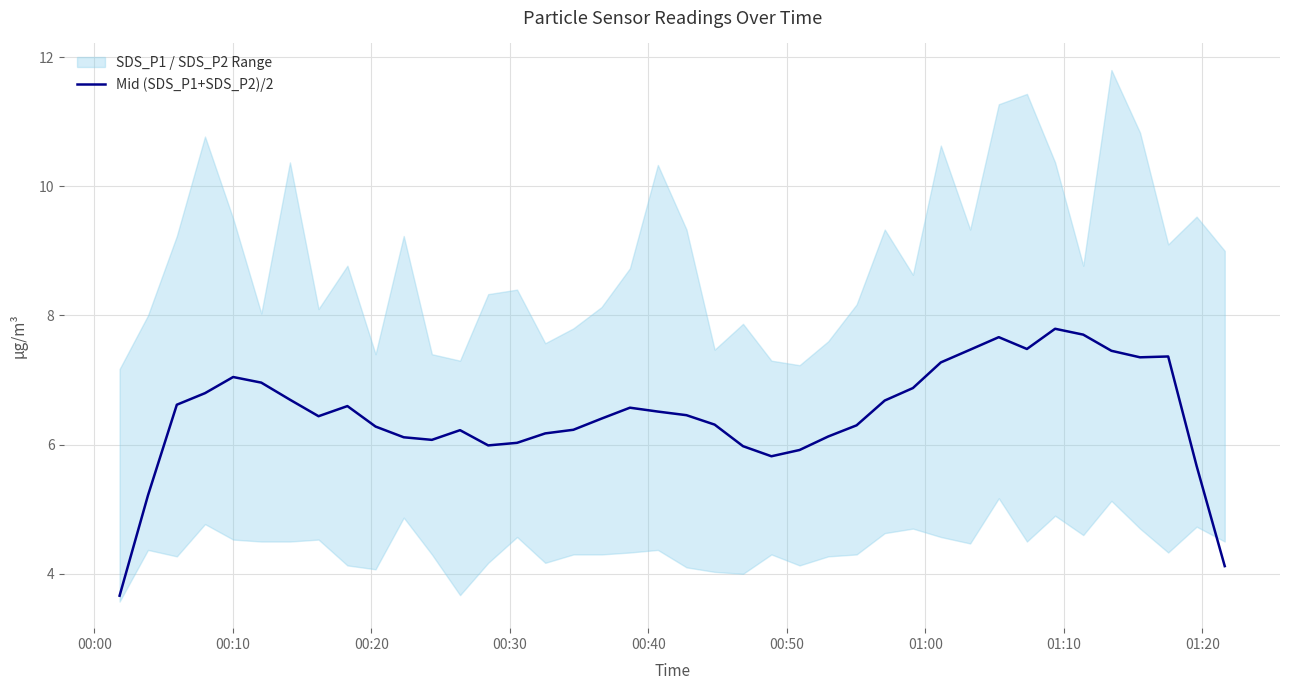

What is the average value?

6.5